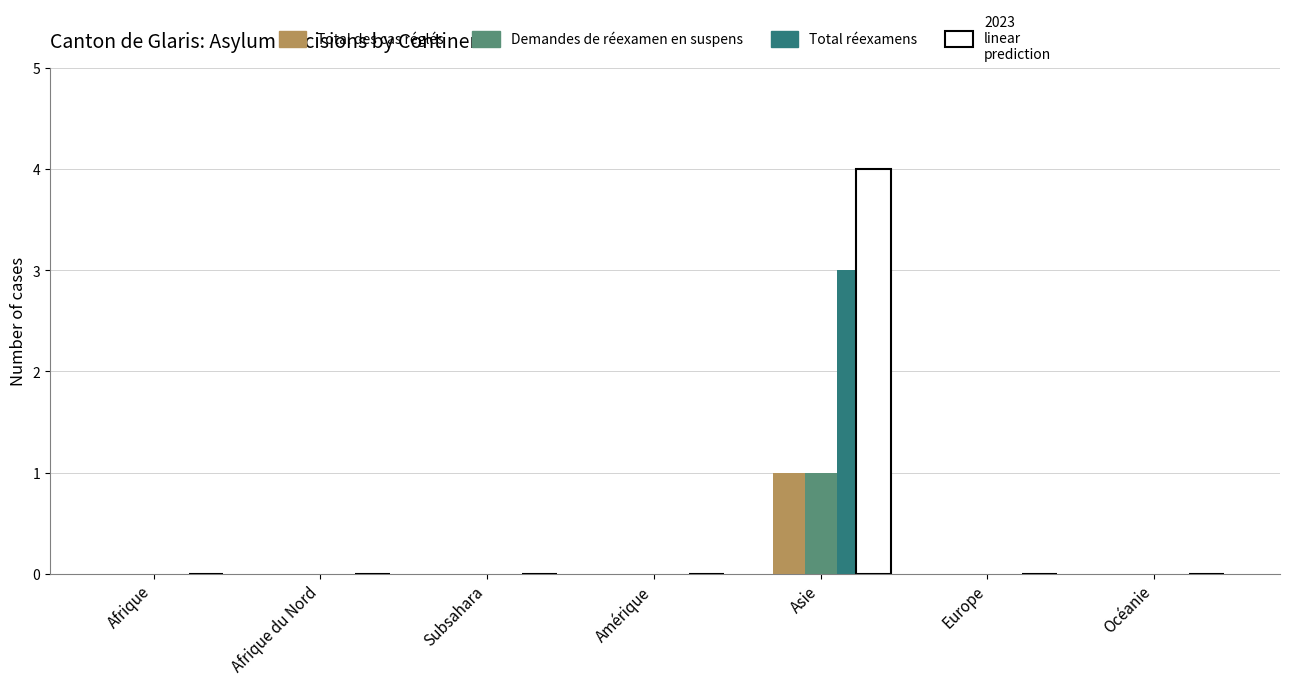

Reading left to right, transcribe all the data shown in this chart.

Total des cas réglés: 0	0	0	0	1	0	0
Demandes de réexamen en suspens: 0	0	0	0	1	0	0
Total réexamens: 0	0	0	0	3	0	0
2023 linear prediction: 0	0	0	0	4	0	0